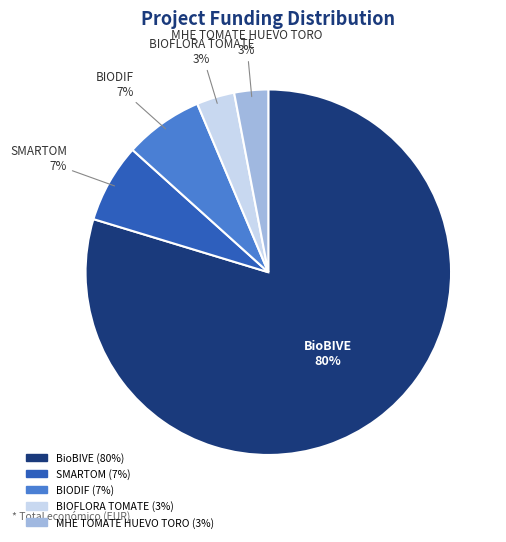

To the nearest percent, what percentage of the pie is SMARTOM?

7%